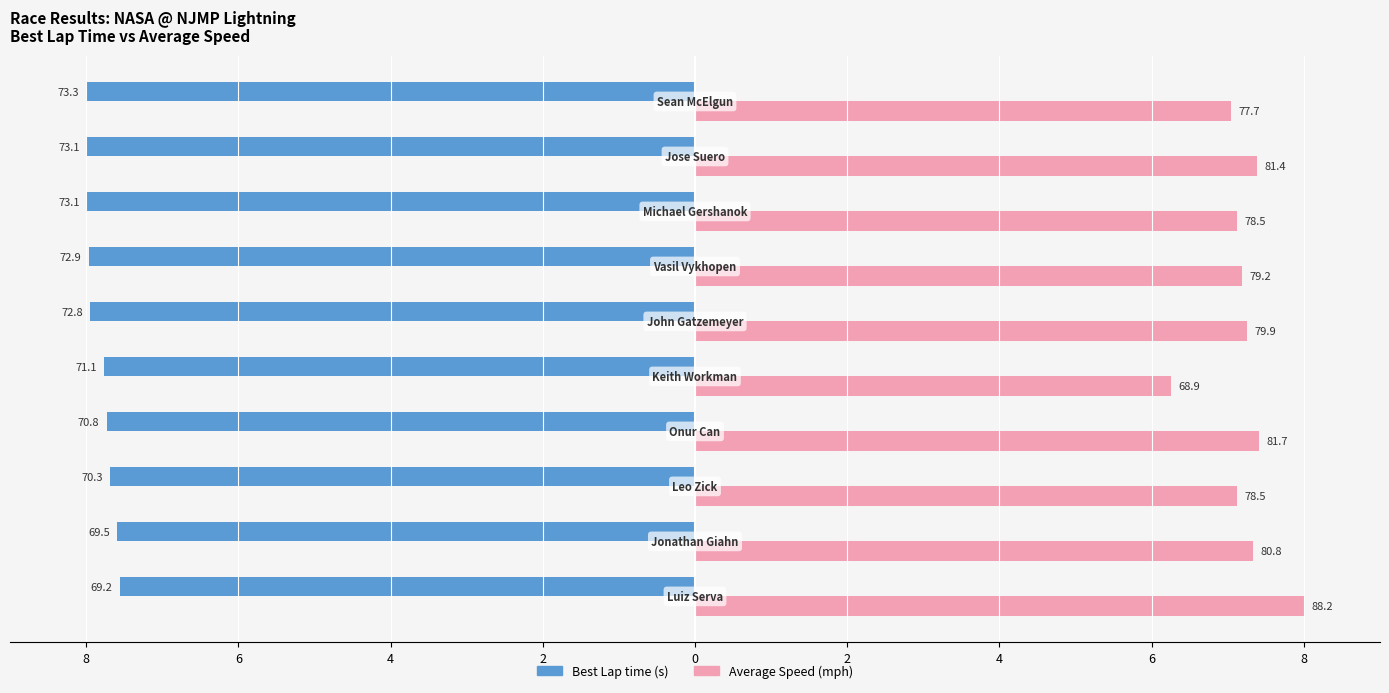

How many data points does each series have?

10